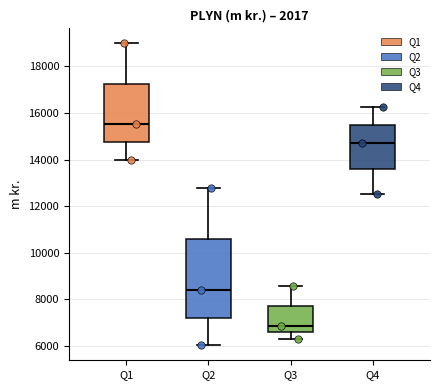

Where does the median line of the box for Q3 sit on the y-axis? The values are not printed on the chart, so give them approximately, as read against the axis.

6800